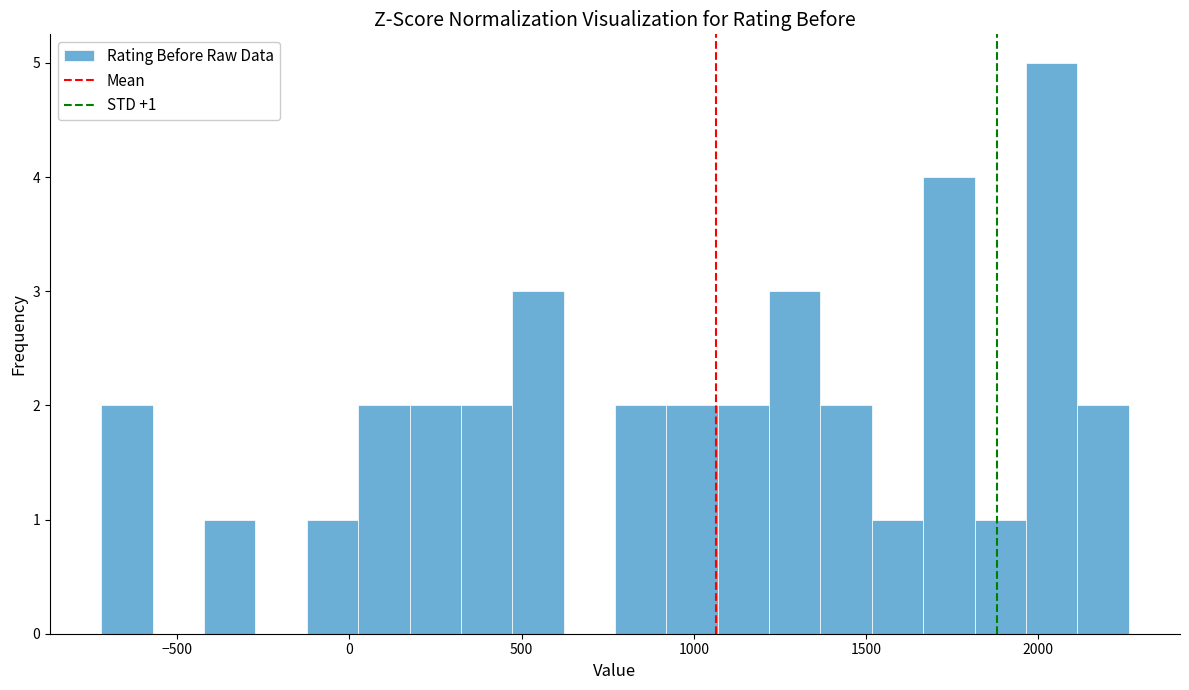

Read against the x-axis, roughly where is the centre of the tallest bar?

2050